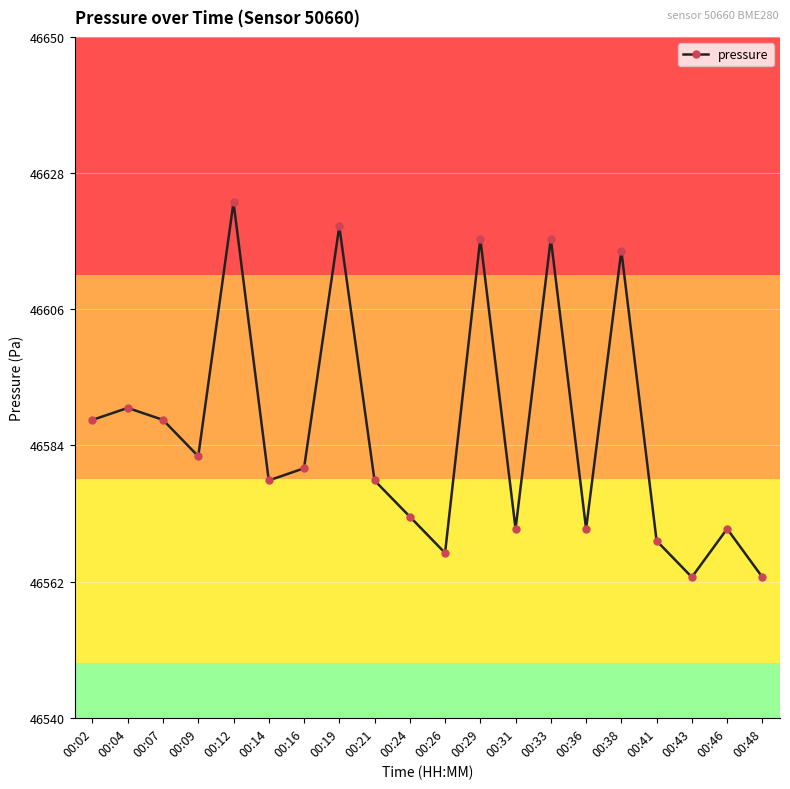

How many lines are shown in the chart?

1